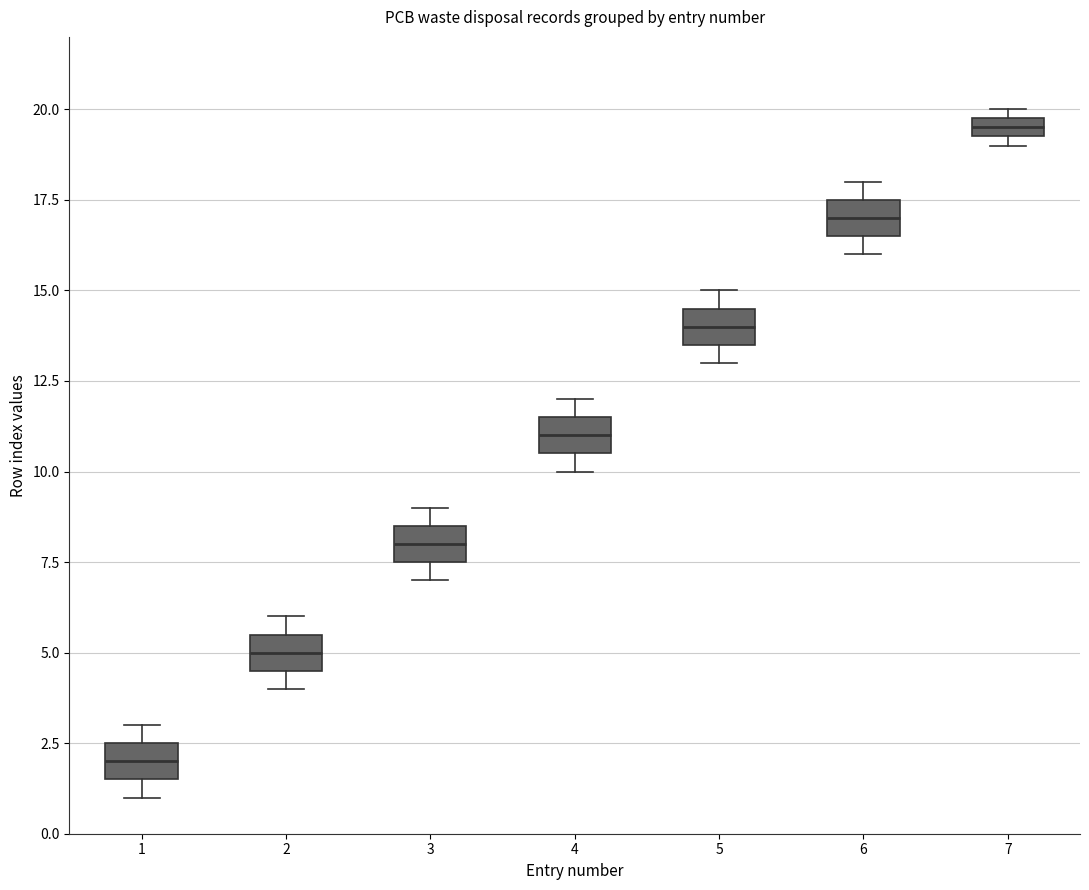

Which box's median line is the highest?

7